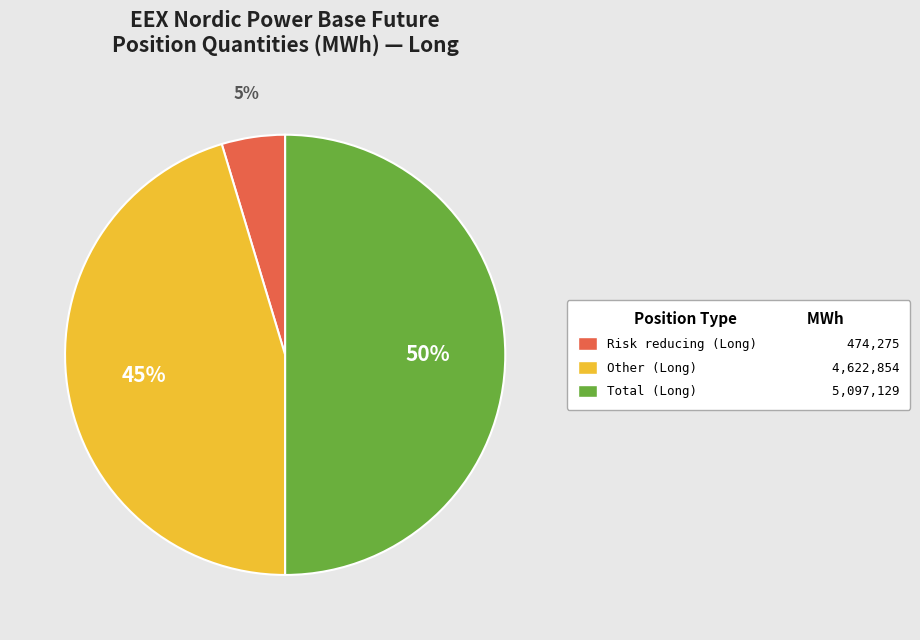

Count the number of slices in the pie.

3